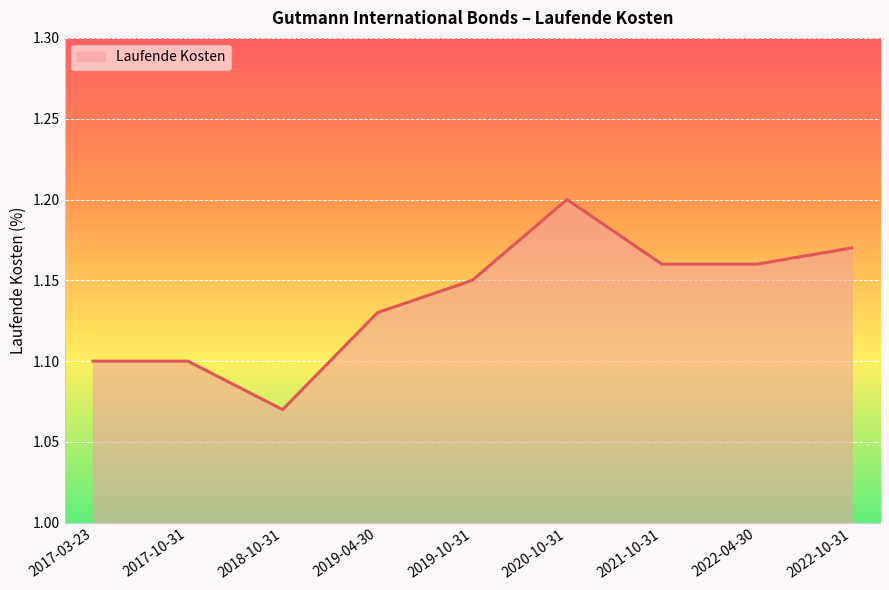

Which has a higher value, 2021-10-31 or 2018-10-31?

2021-10-31